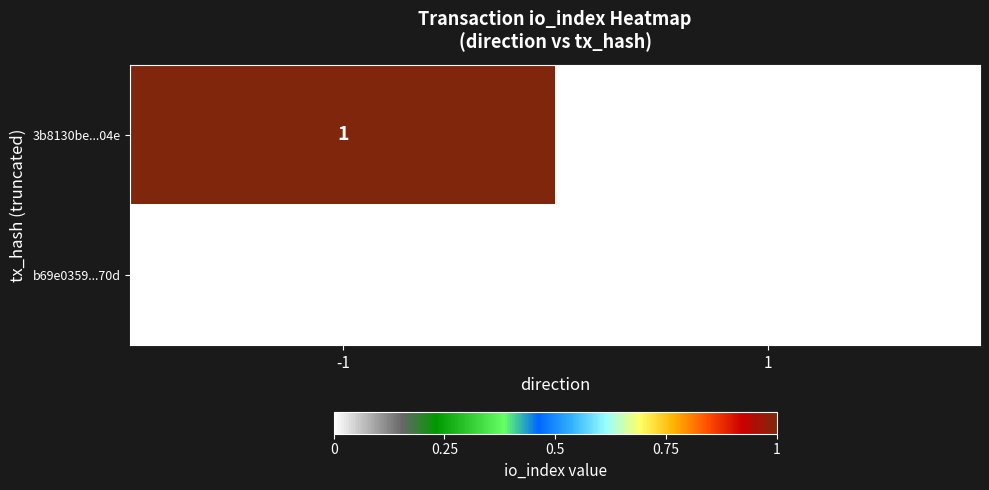

The 3b8130be...04e series shows -1 at 1. True or false?

False